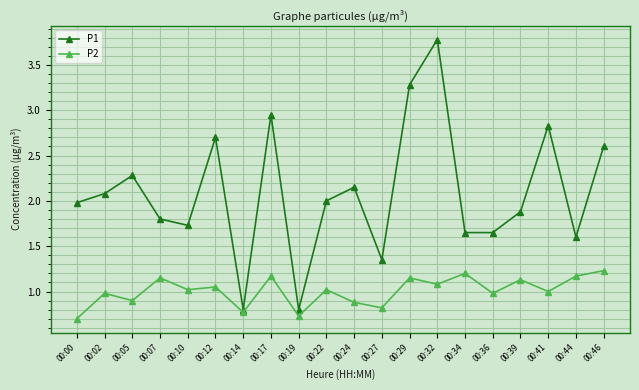

Where does the P2 series first go above 1?

00:07